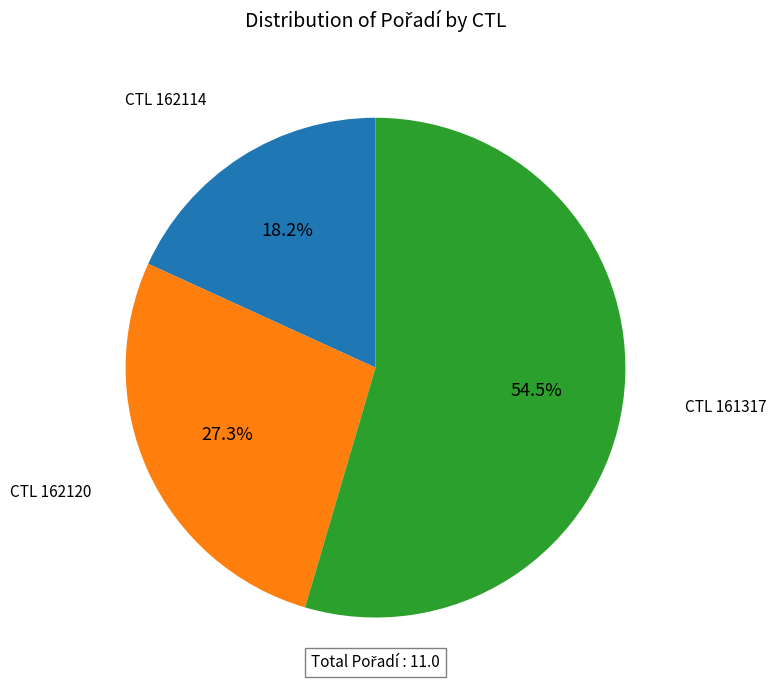

What percentage is NOT represented by CTL 162114?

81.8%